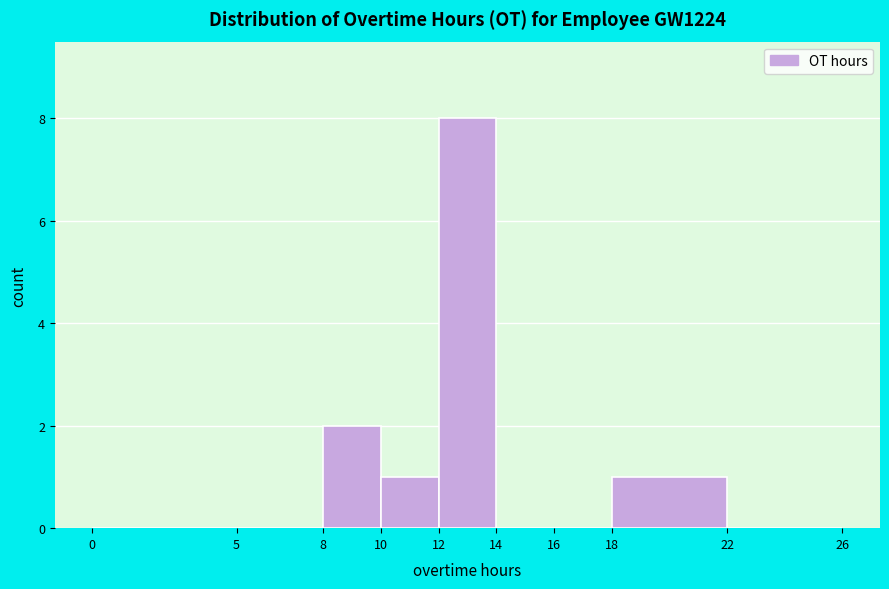

How tall is the bar that spans 8 to 10 on the x-axis? The values are not printed on the chart, so give them approximately, as read against the axis.

2